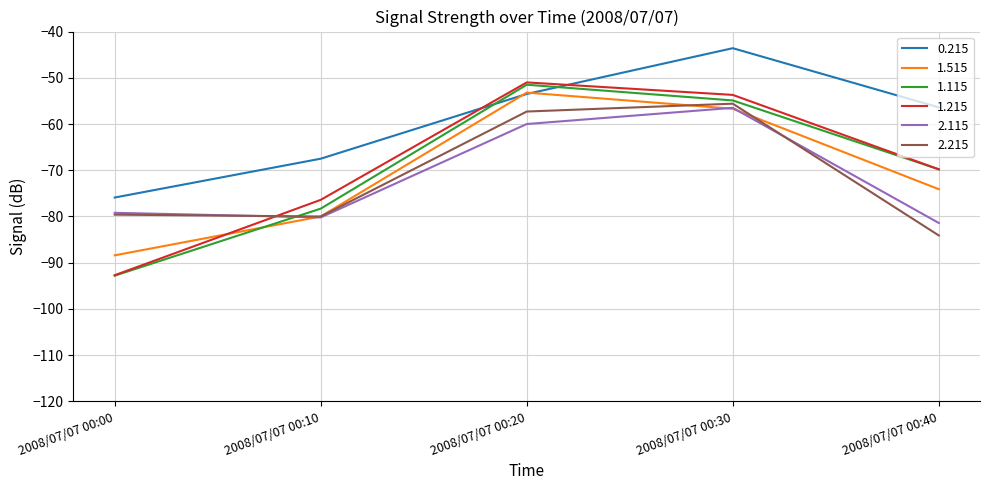

What is the approximate value of 1.515 at 2008/07/07 00:20?

-53.2